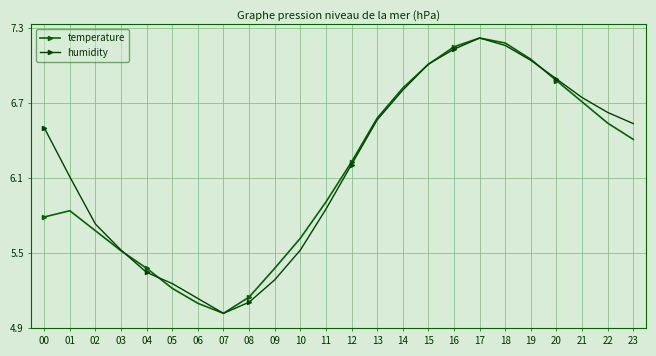

Where do humidity and temperature first cross each other?

03 and 04